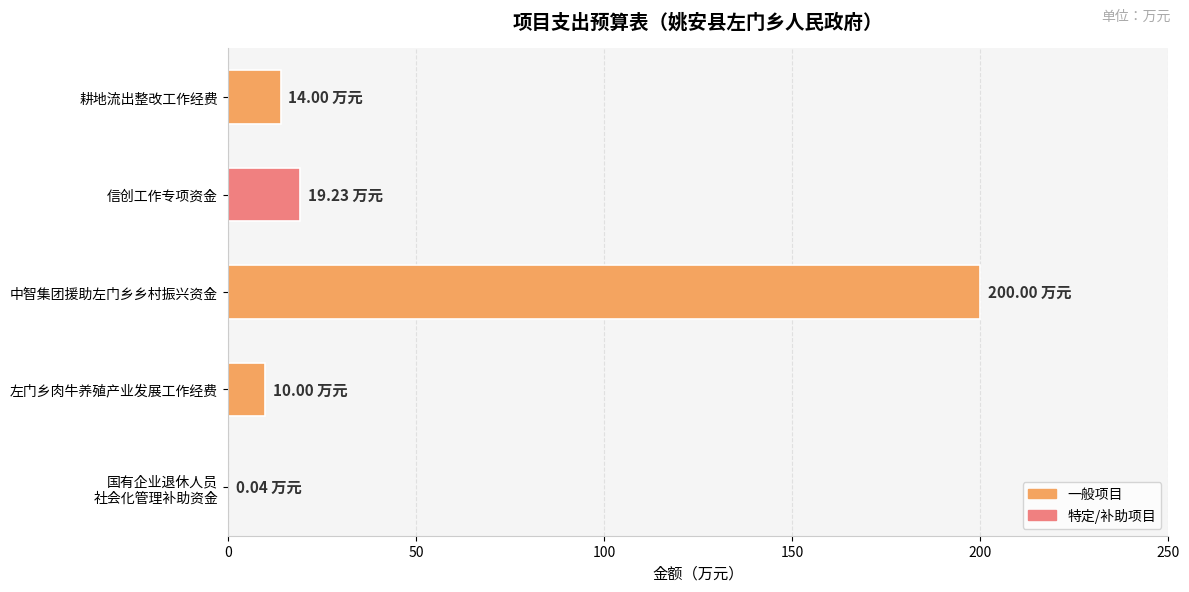

Which label corresponds to the largest value in the chart?

中智集团援助左门乡乡村振兴资金